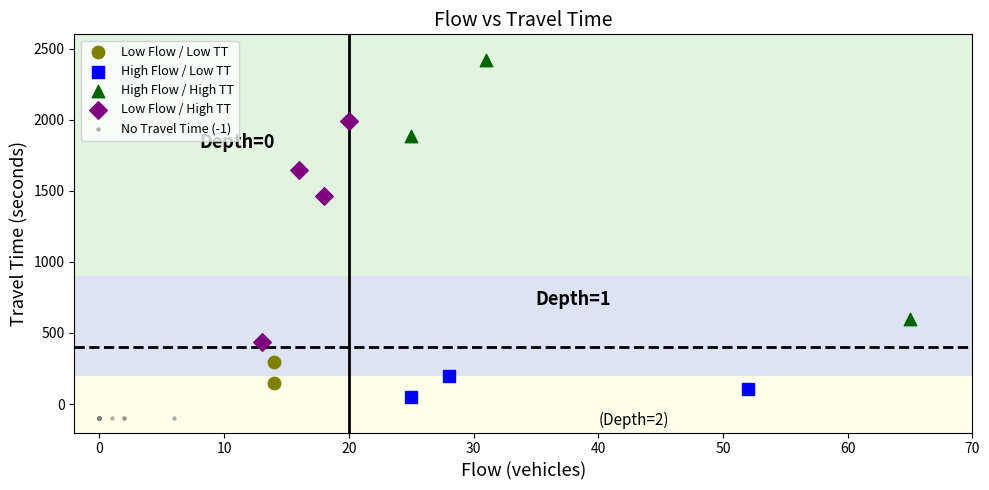

What are all the series names shown in the legend?

Low Flow / Low TT, High Flow / Low TT, High Flow / High TT, Low Flow / High TT, No Travel Time (-1)